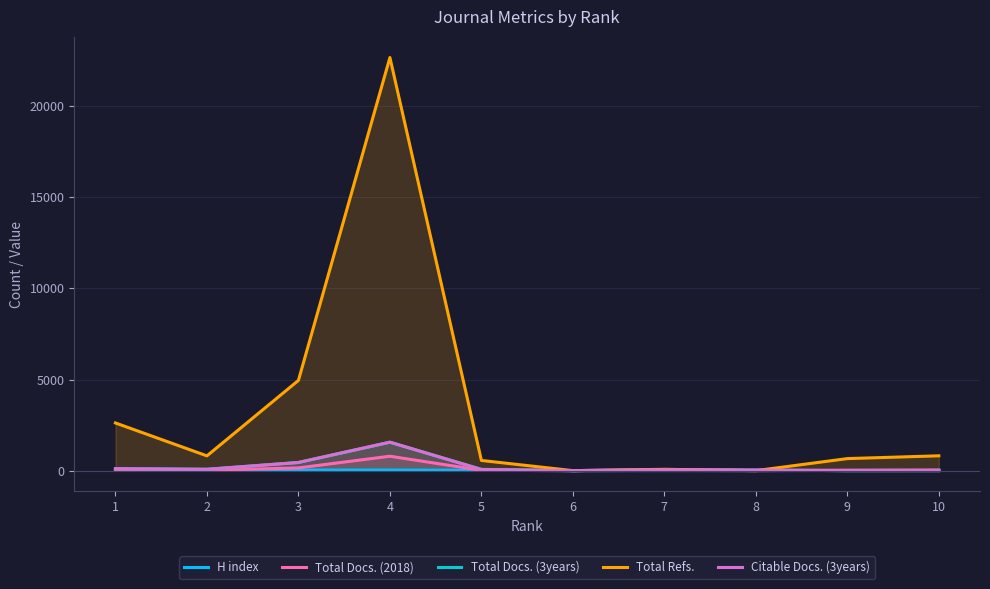

The Total Docs. (3years) series shows 0 at 9. True or false?

True